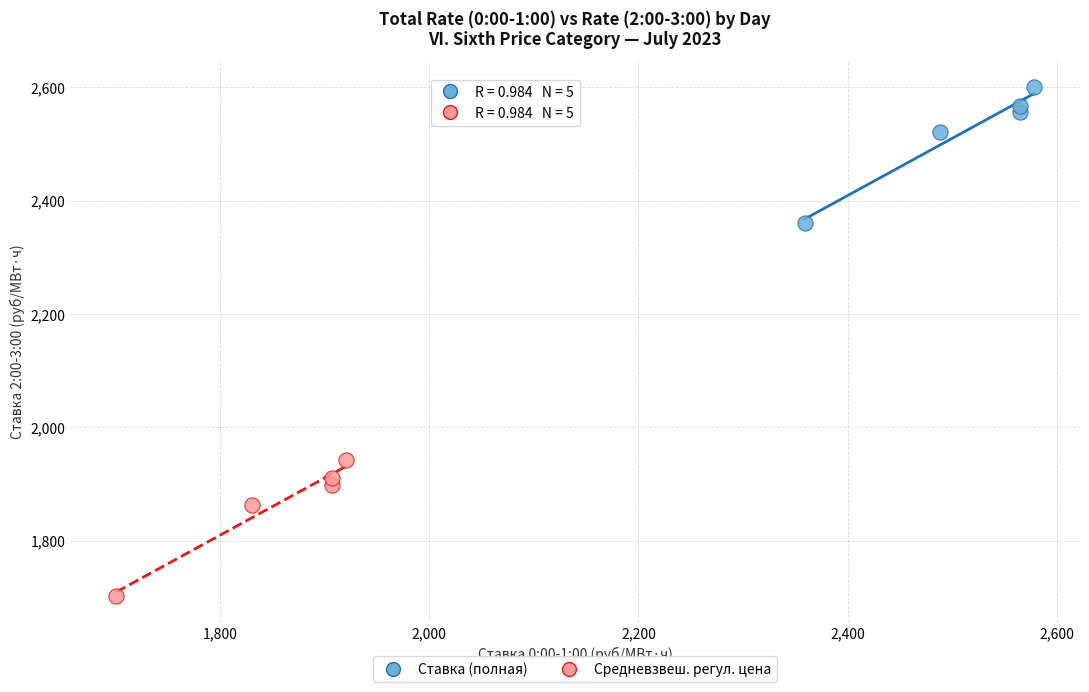

Which series has the widest spread of Y values?

Ставка (полная)